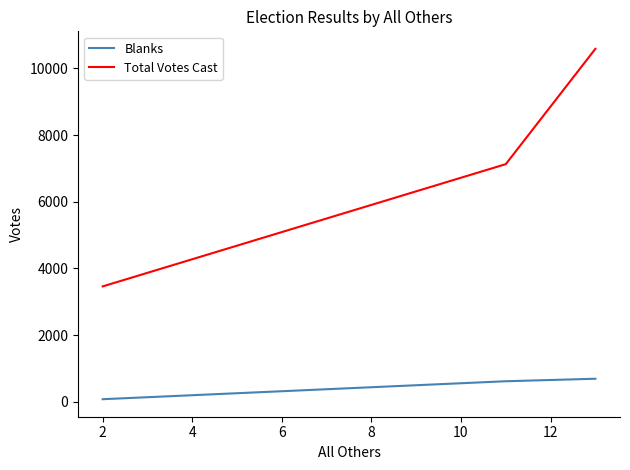

Count the number of categories in the chart.

3